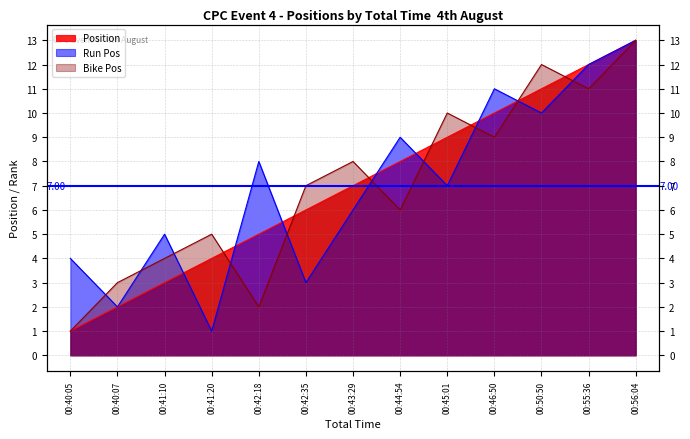

What value does the Bike Pos series have at 00:40:07, to the nearest 5?

5